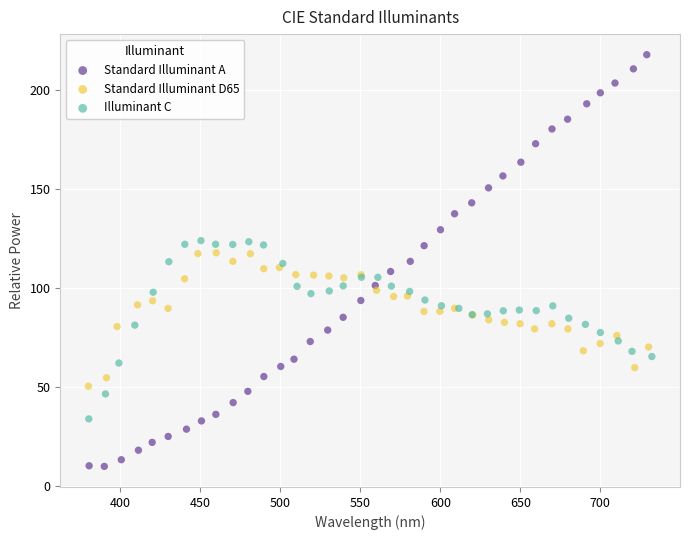

What are all the series names shown in the legend?

Standard Illuminant A, Standard Illuminant D65, Illuminant C